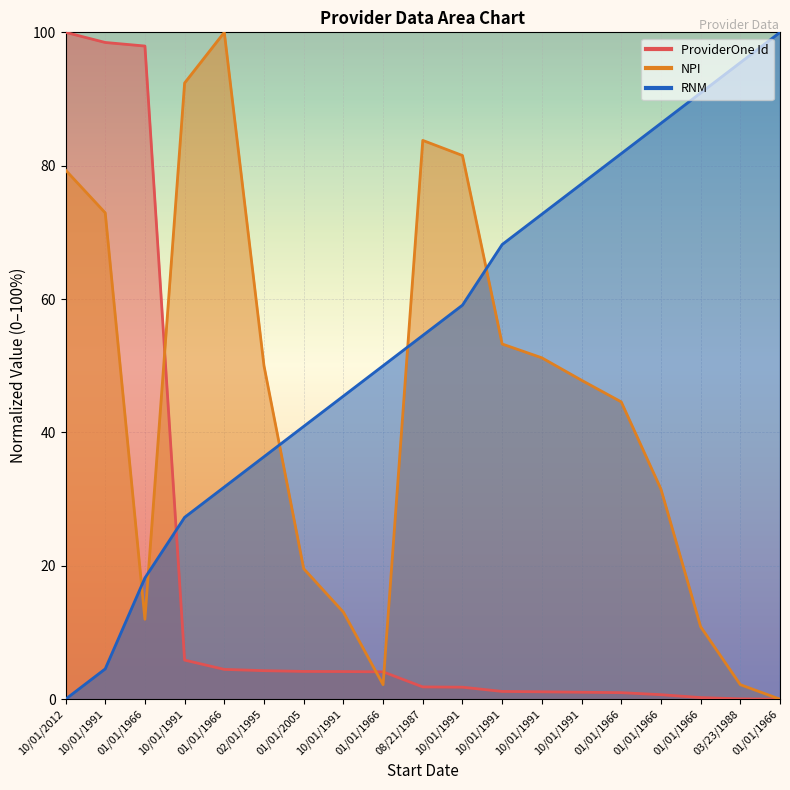

What is the total value across all series at 01/01/1966?

128.1